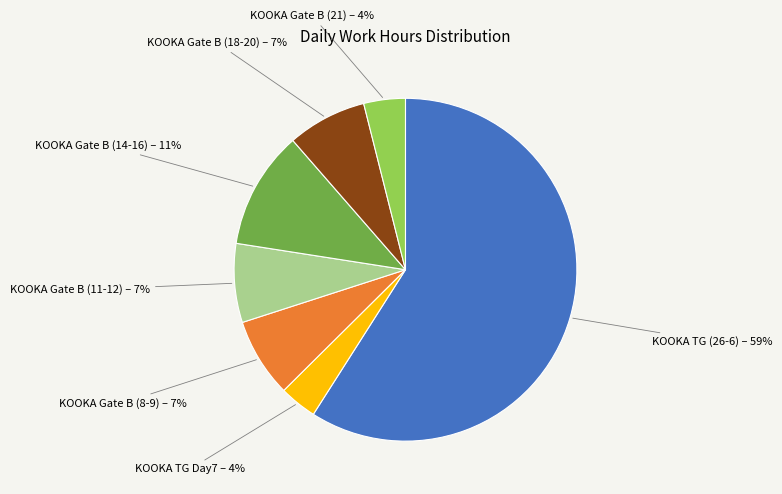

Which category has the biggest portion of the pie?

KOOKA TG (26-6) – 59%